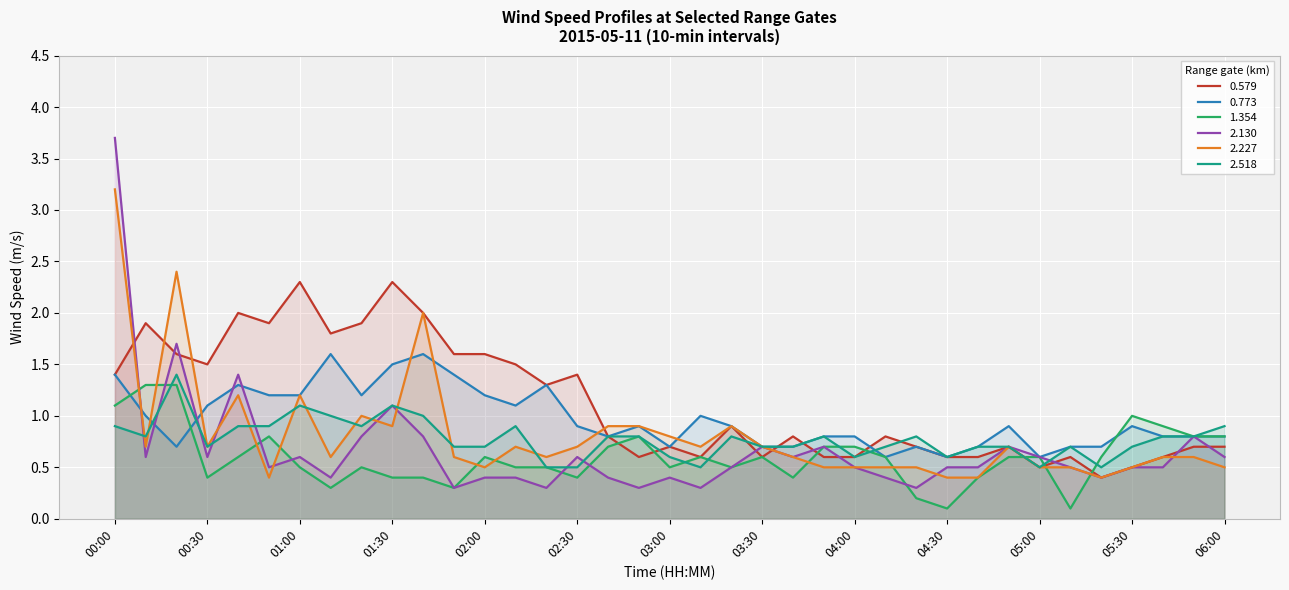

What is the difference between the maximum and minimum values in the 2.130 series?

3.4